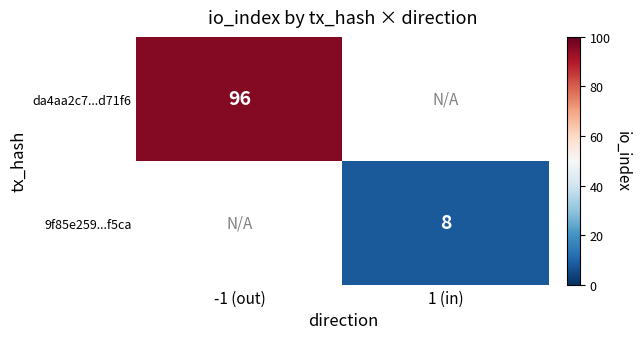

At how many categories does at least one series exceed 63?

1